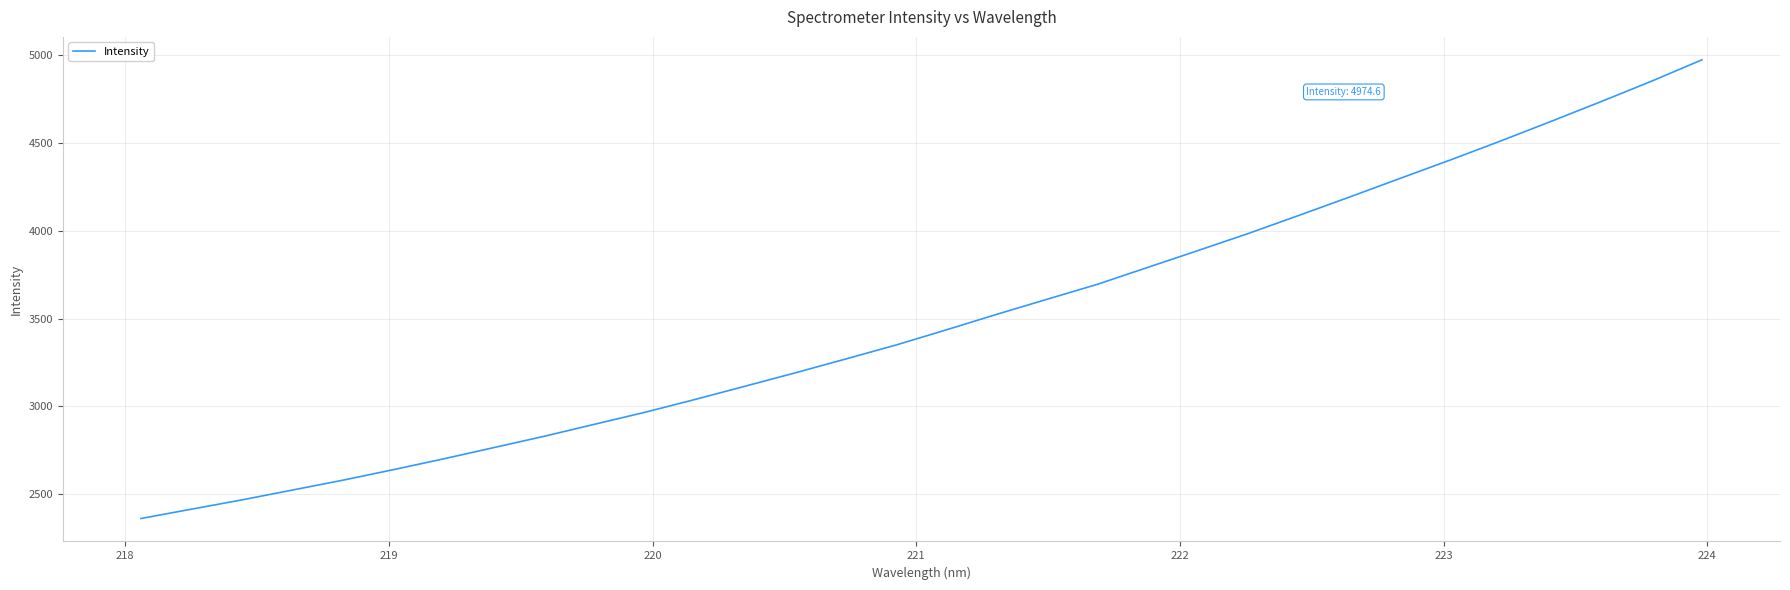

What is the smallest value displayed?

2361.4